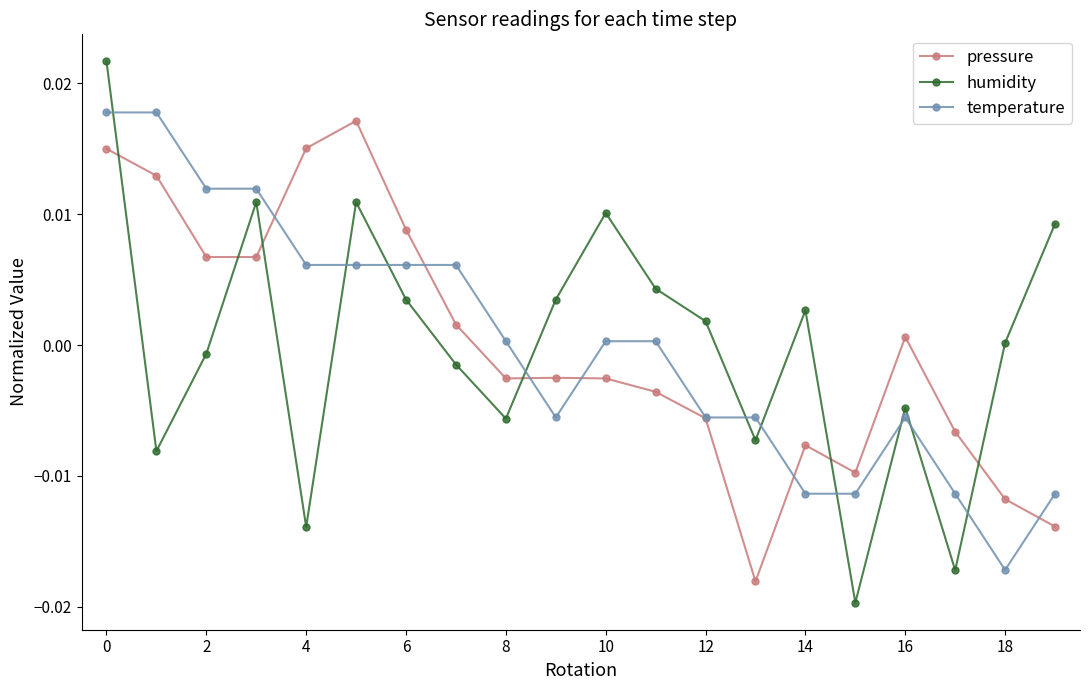

True or false: humidity and temperature intersect in this chart.

True